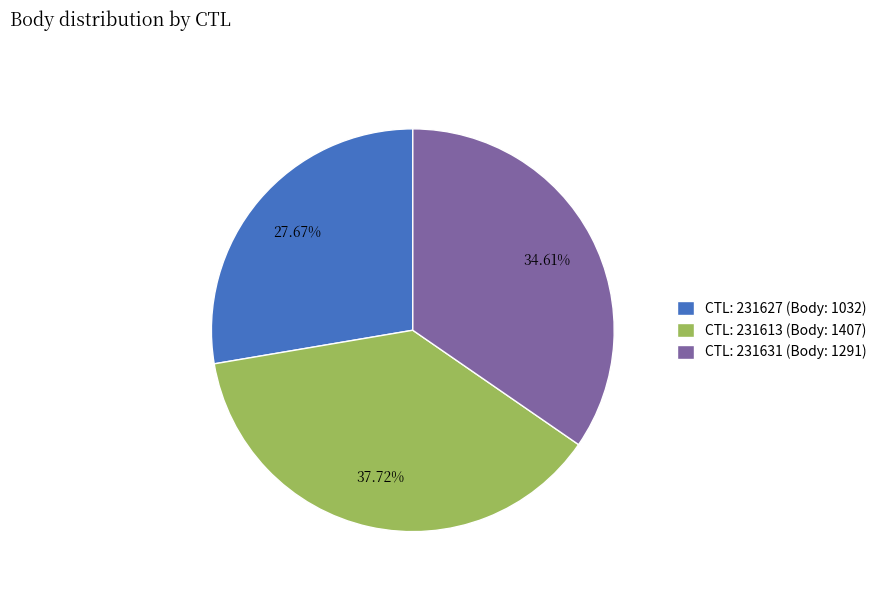

How many slices are in this pie chart?

3